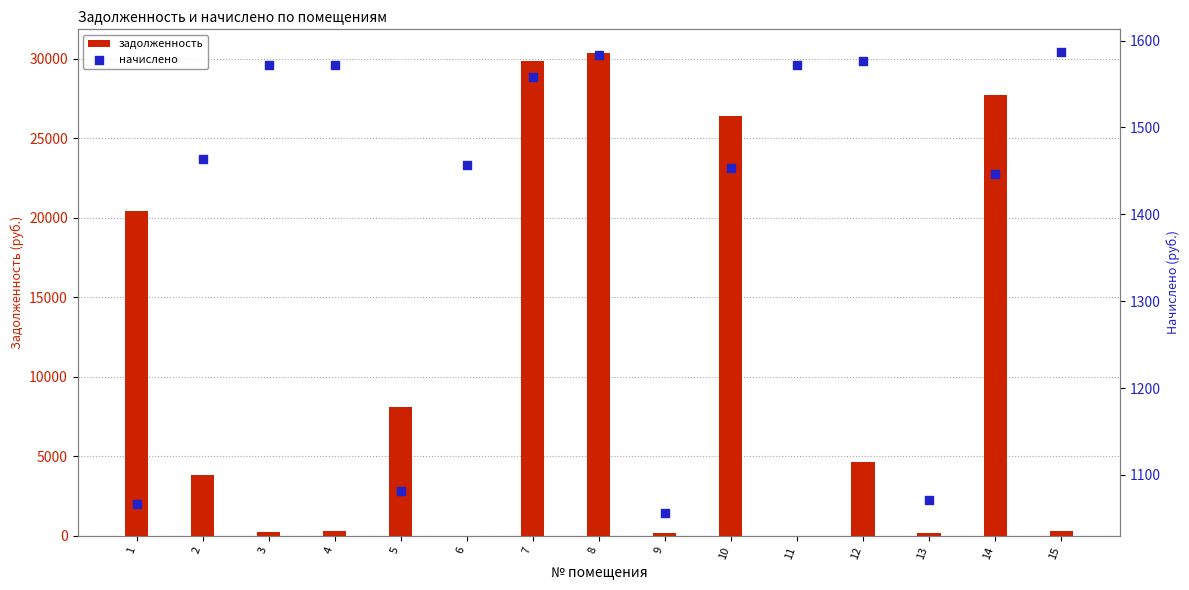

What is the total value across all series at 7?

31426.0